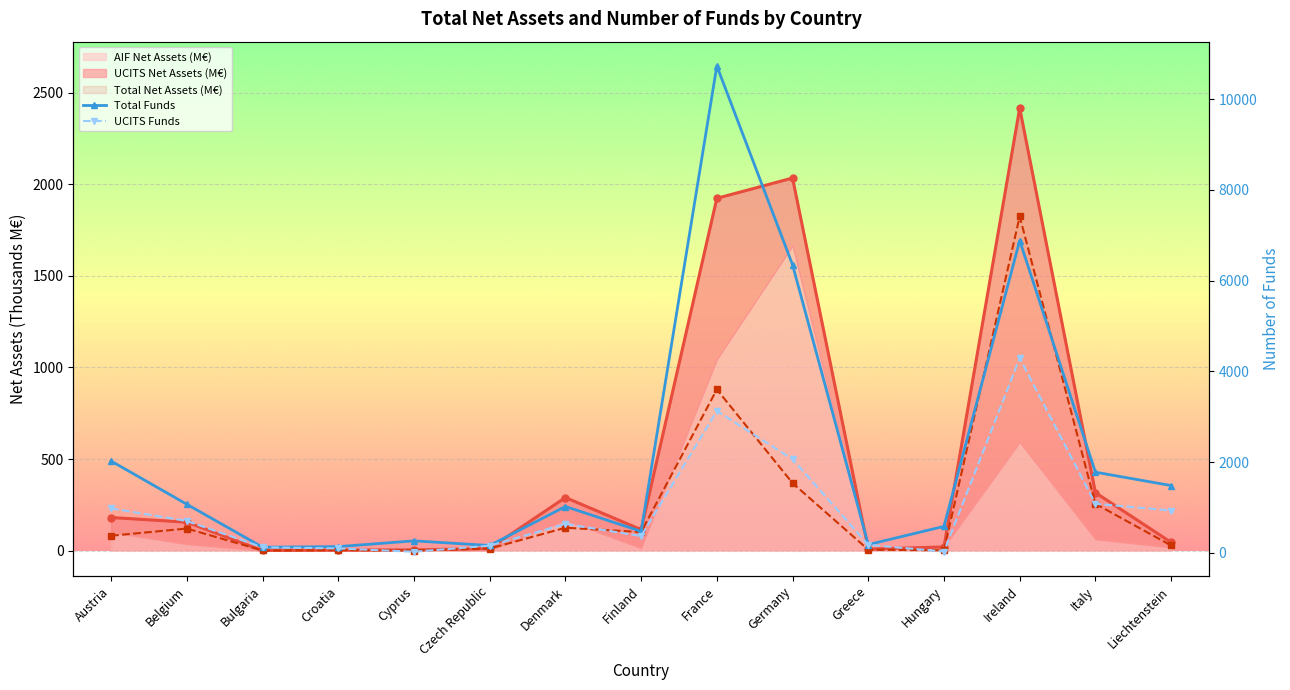

How many data points does each series have?

15